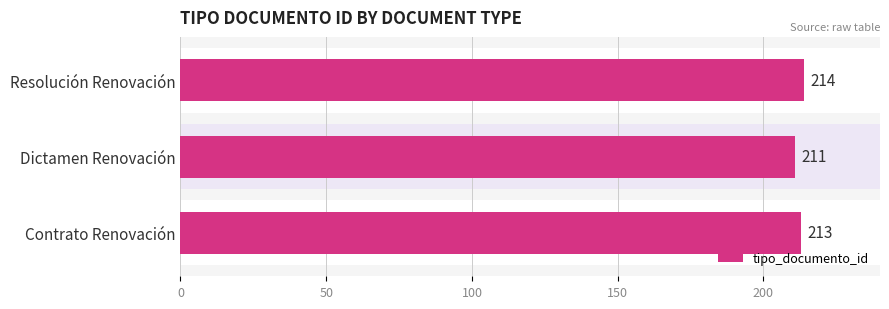

Reading left to right, extract all data points from this chart.

213	211	214